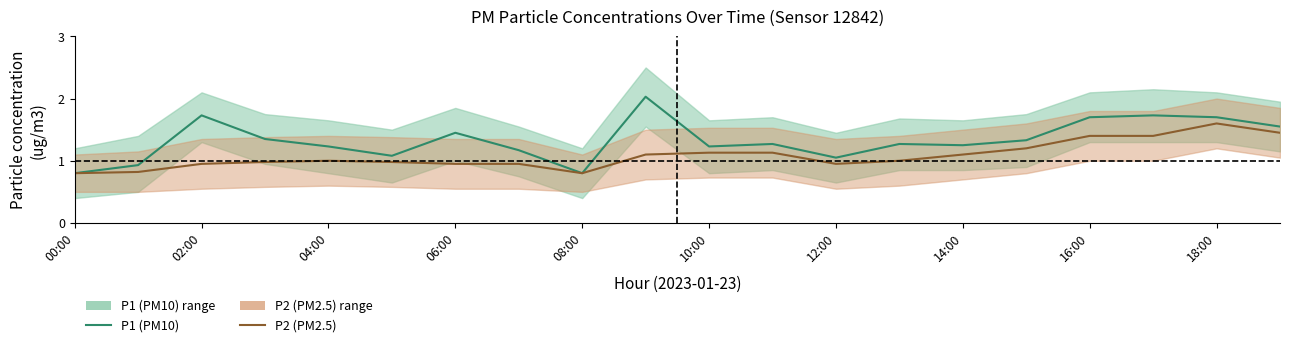

What position from the left is 10:00?

11